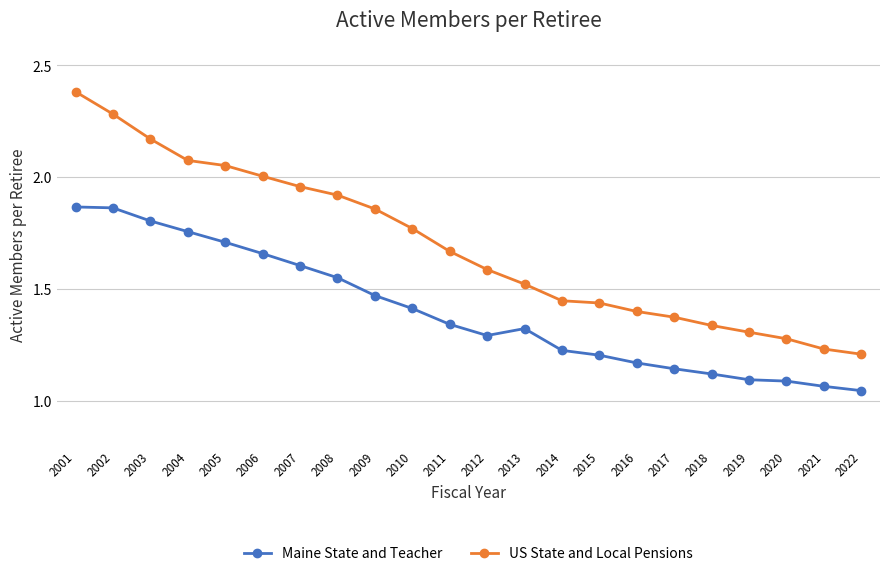

Between 2001 and 2005, which series saw the biggest shift?

US State and Local Pensions